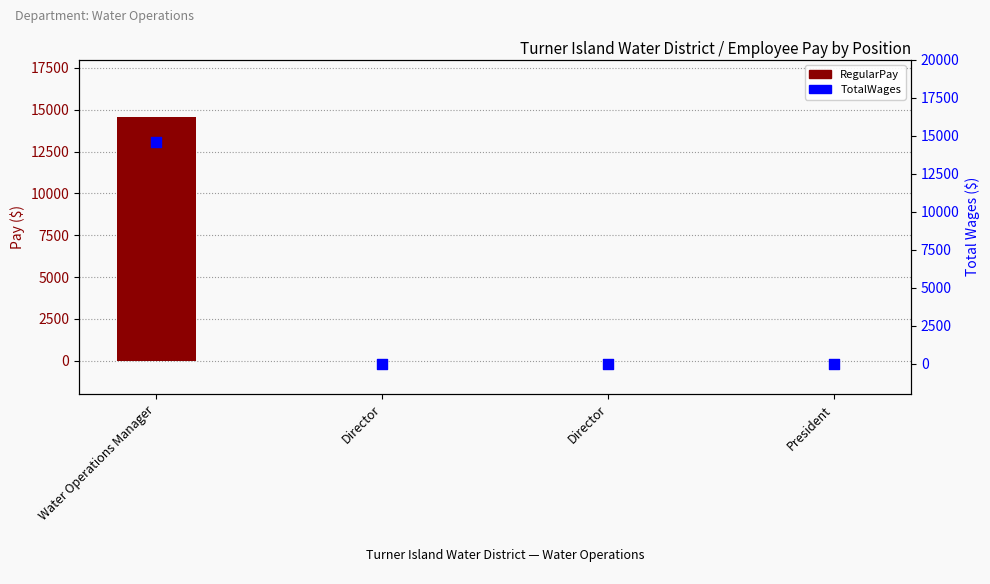

What are all the series names shown in the legend?

RegularPay, TotalWages